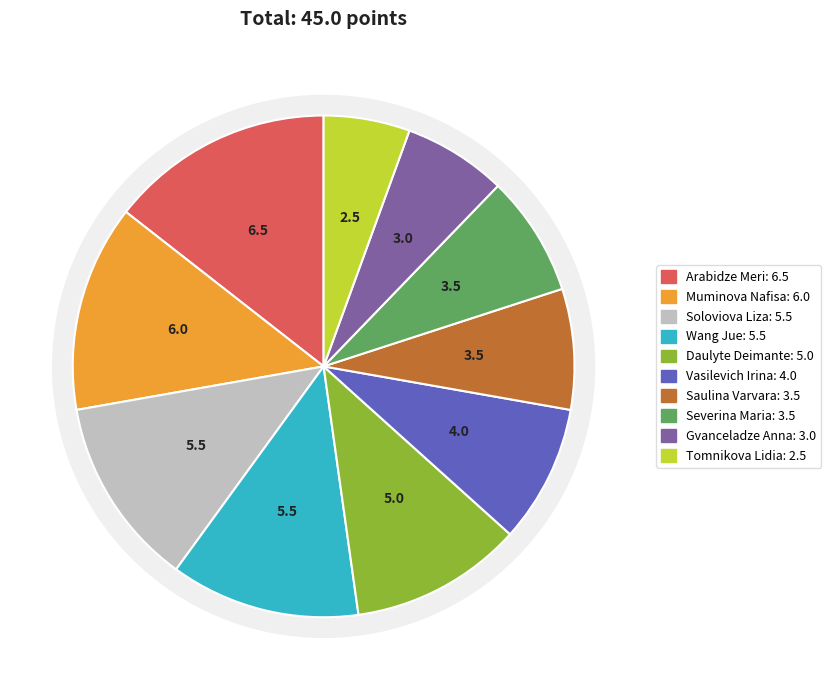

Between Arabidze Meri and Muminova Nafisa, which is larger?

Arabidze Meri